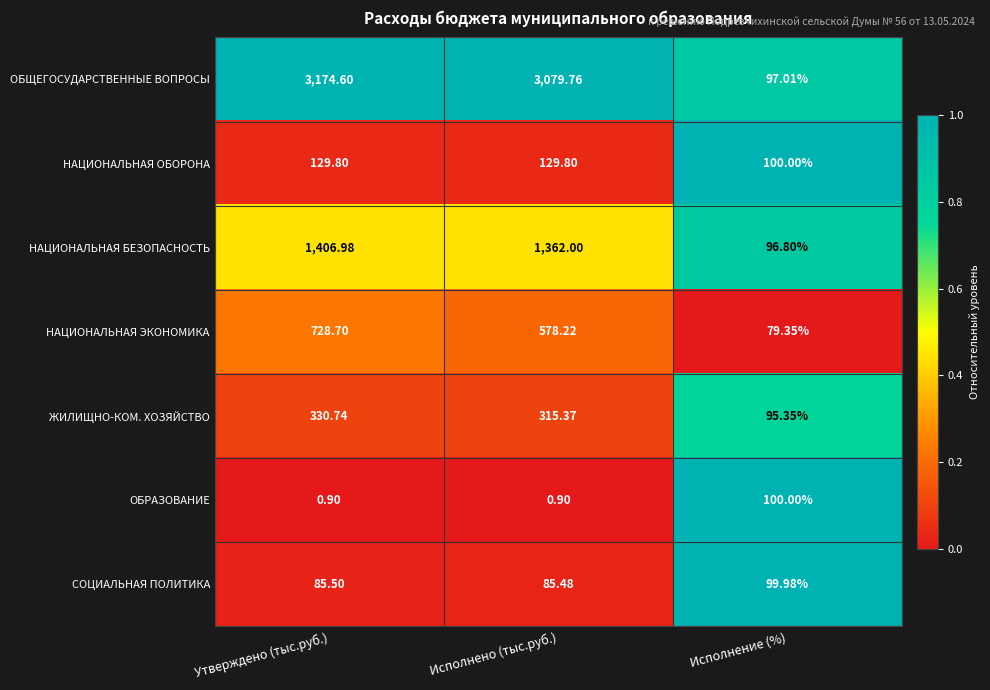

Which series has the widest spread of values?

ОБЩЕГОСУДАРСТВЕННЫЕ ВОПРОСЫ